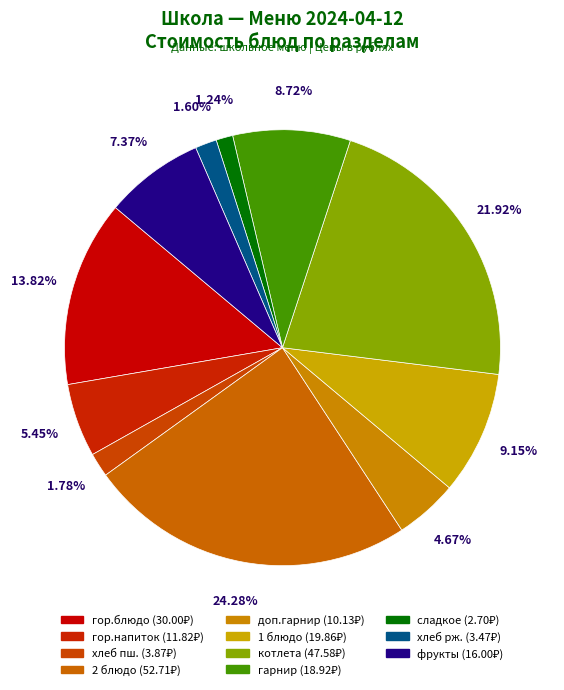

How many segments does this pie chart have?

11